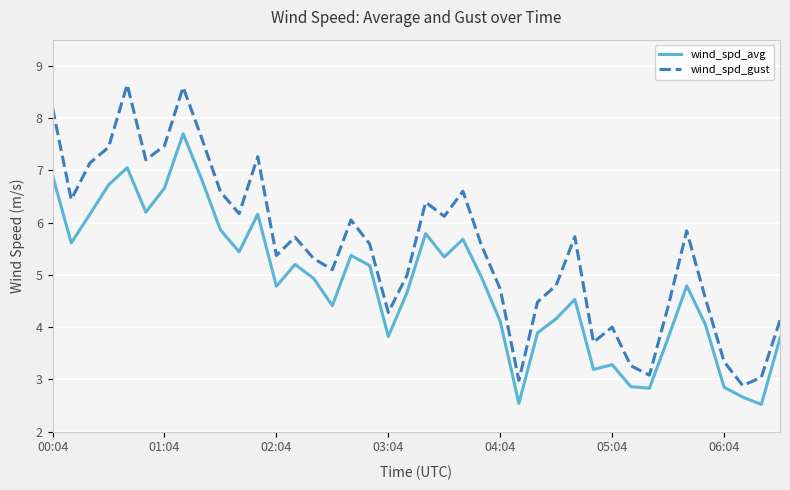

What is the difference between the second highest and second lowest values in the wind_spd_avg series?

4.5